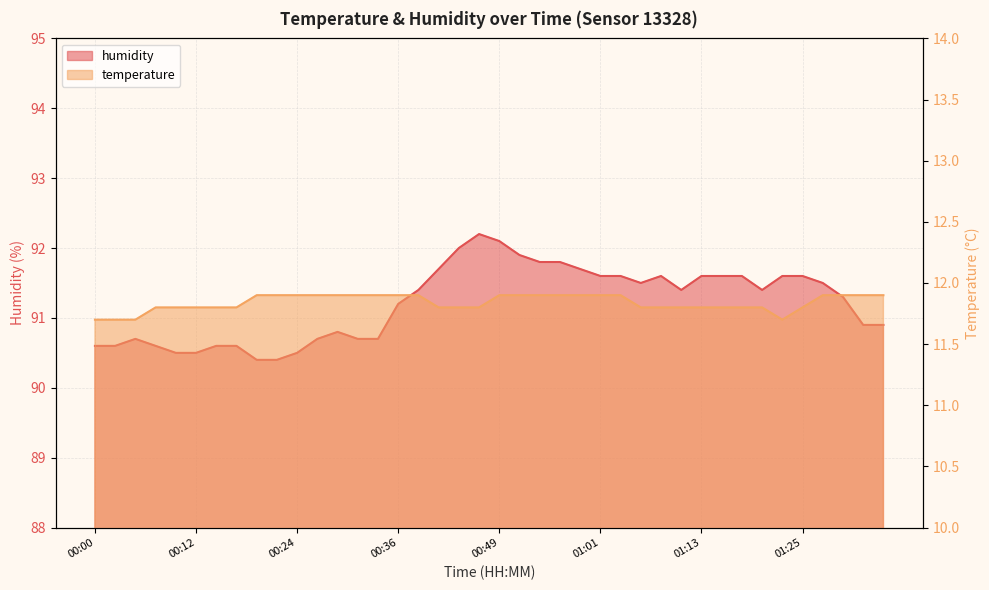

What are all the series names shown in the legend?

temperature, humidity